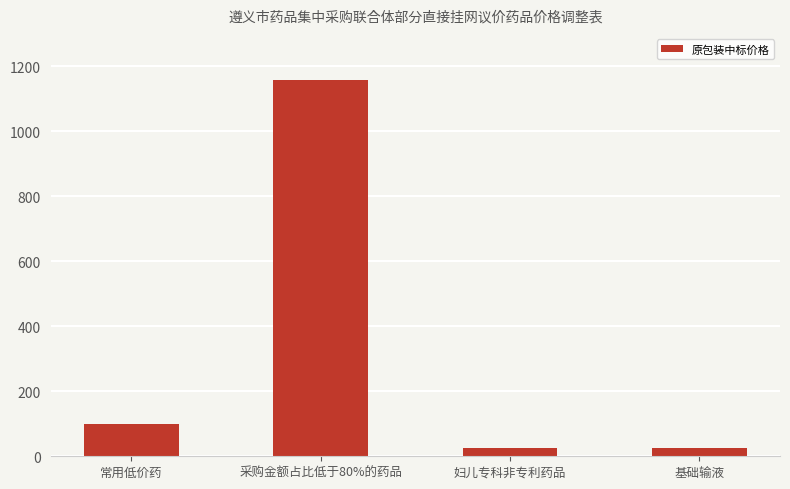

What is the label of the 1st bar from the right?

基础输液